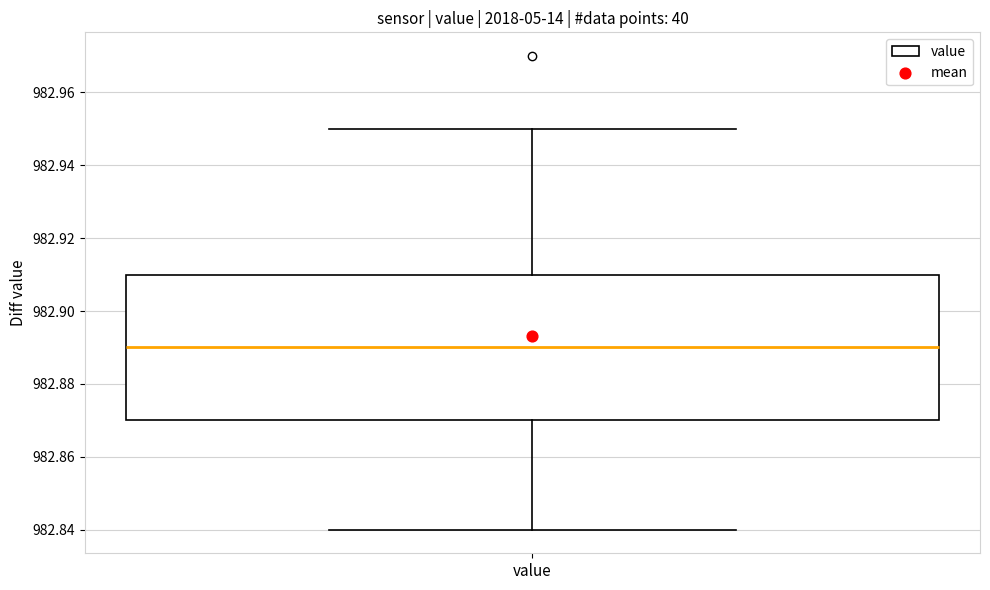

Transcribe this box plot: give where the median line is, the range the box spans, and where the two whiskers end, as read against the y-axis. The values are not printed on the chart, so give them approximately, as read against the axis.

median 982.89, box 982.87 to 982.91, whiskers 982.84 to 982.95